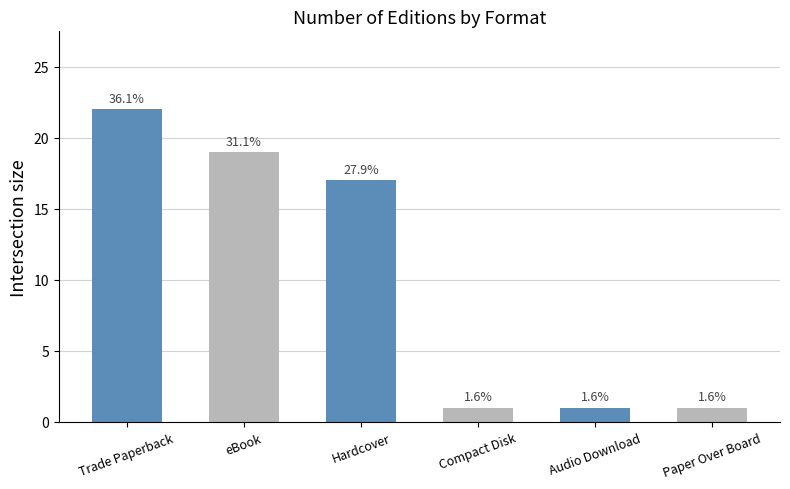

Does the chart contain any negative values?

No